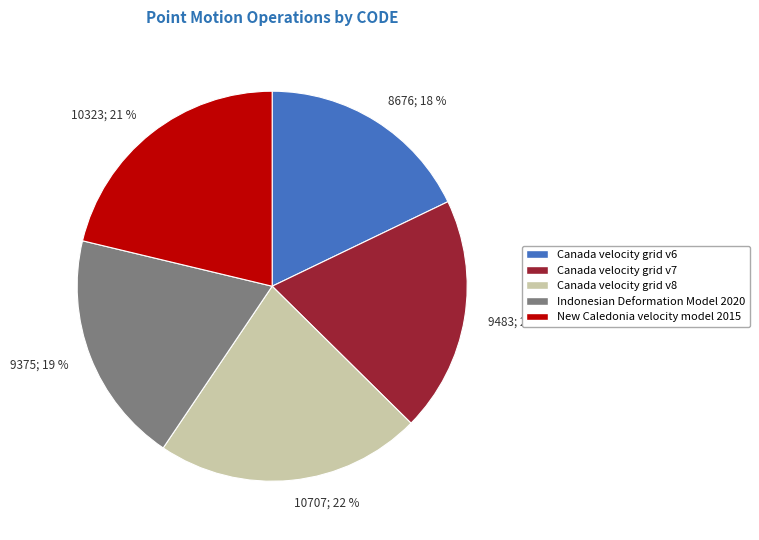

Which slice is the largest?

Canada velocity grid v8